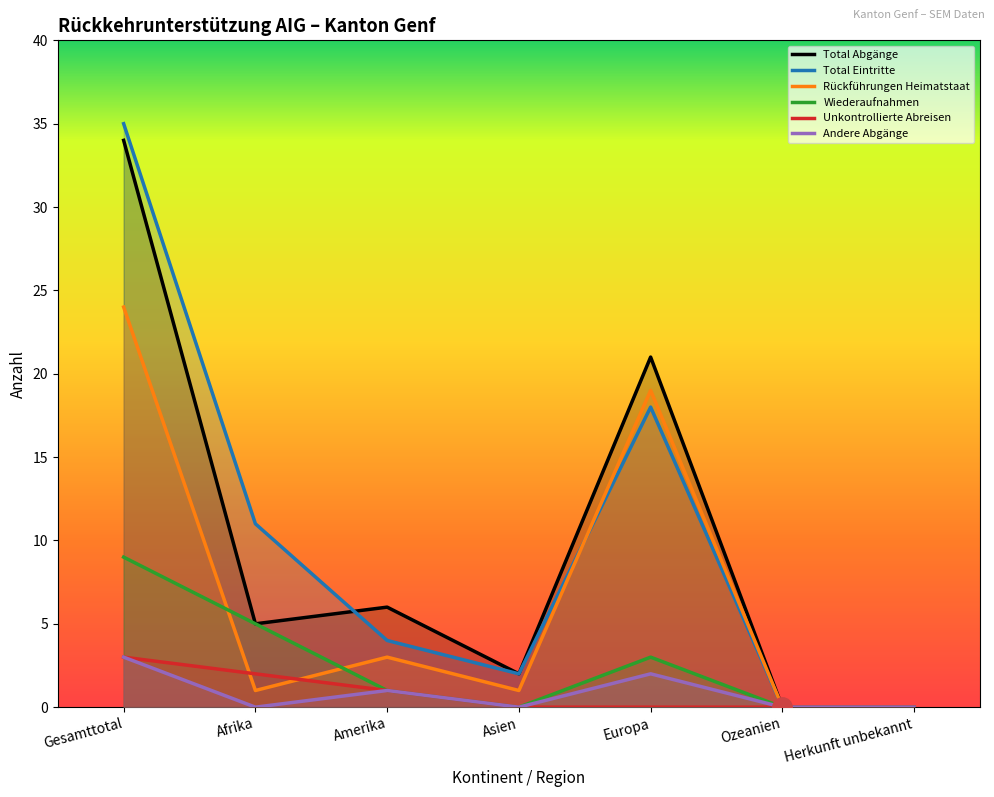

What is the average value of the Rückführungen Heimatstaat series?

7